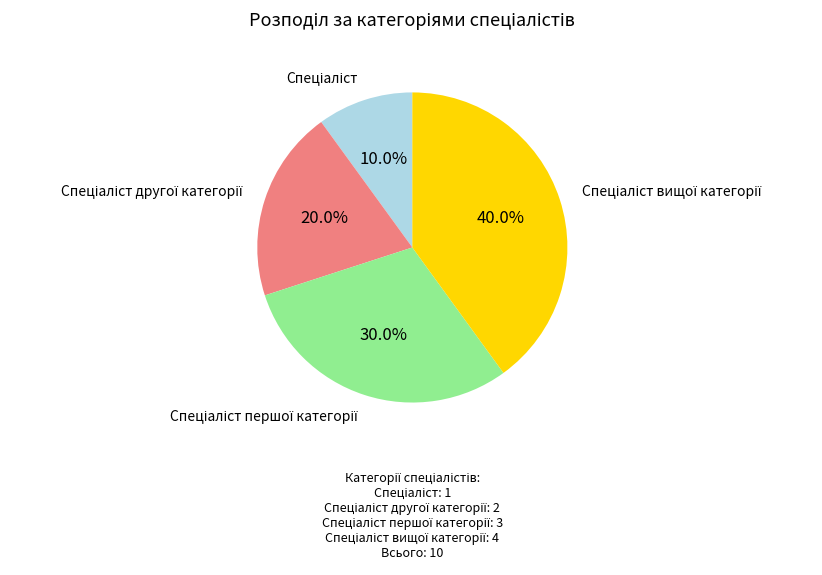

Is there a majority slice in this chart?

No